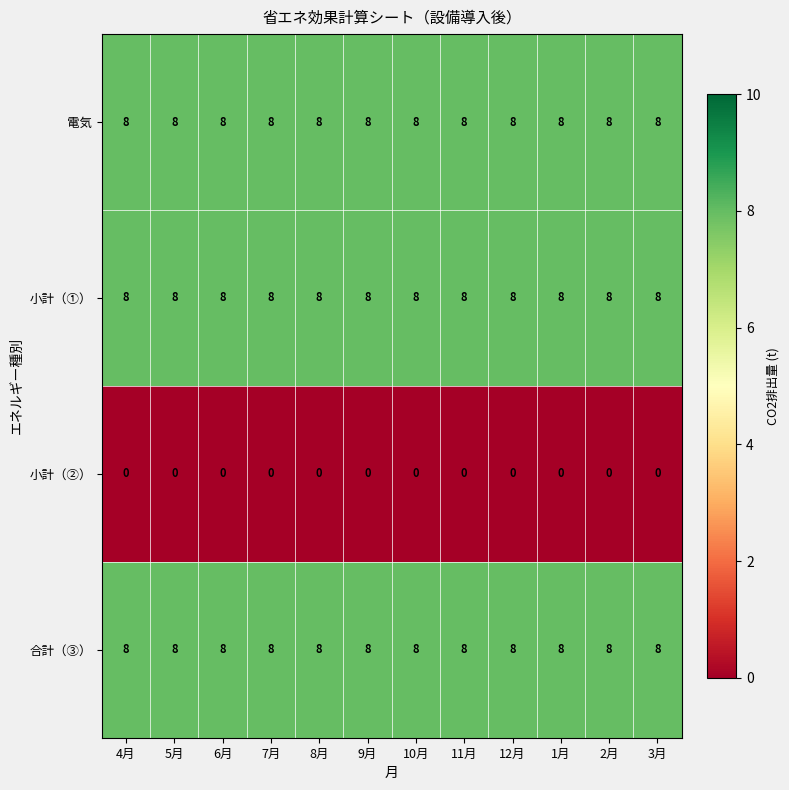

What is the highest value of the 電気 series?

8